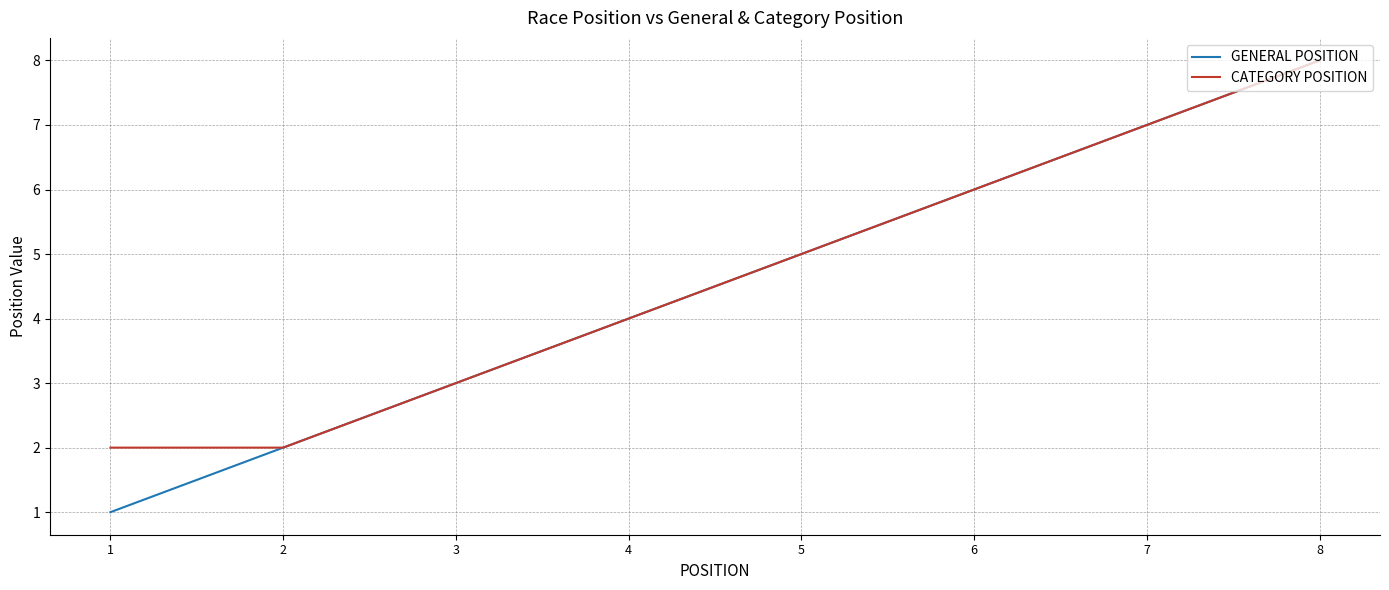

Rank the categories by GENERAL POSITION value from lowest to highest.

1, 2, 3, 4, 5, 6, 7, 8